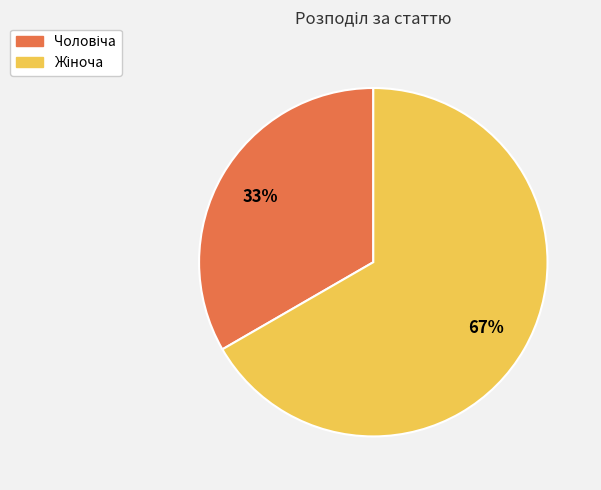

Is there a majority slice in this chart?

Yes